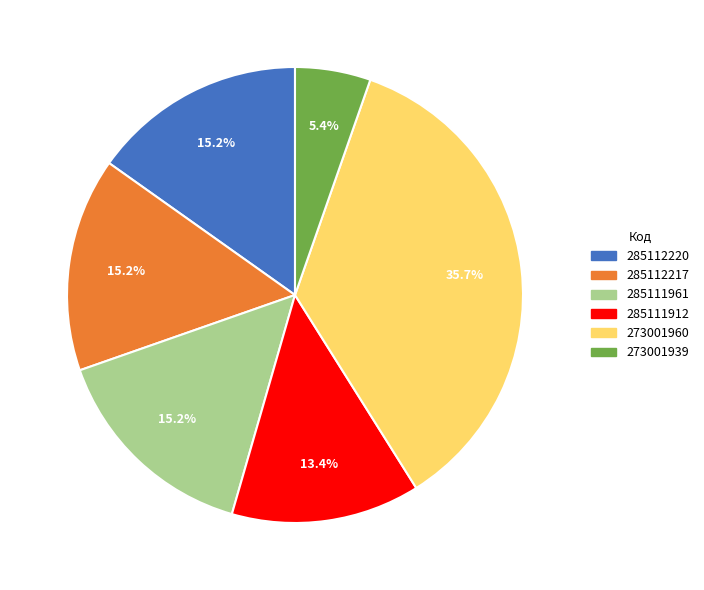

True or false: 285111961 accounts for 8% of the total.

False